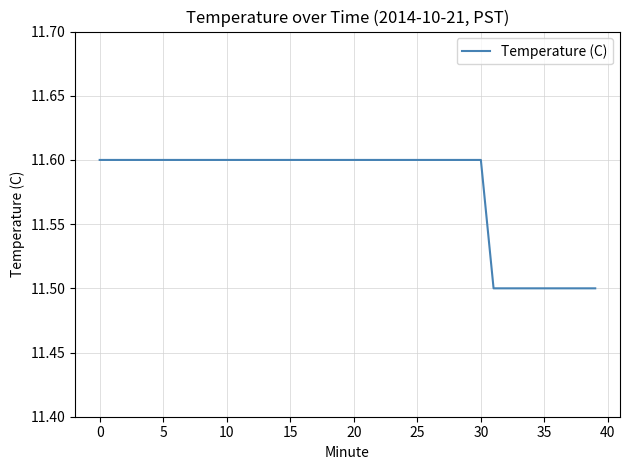

What is the greatest value displayed?

11.6